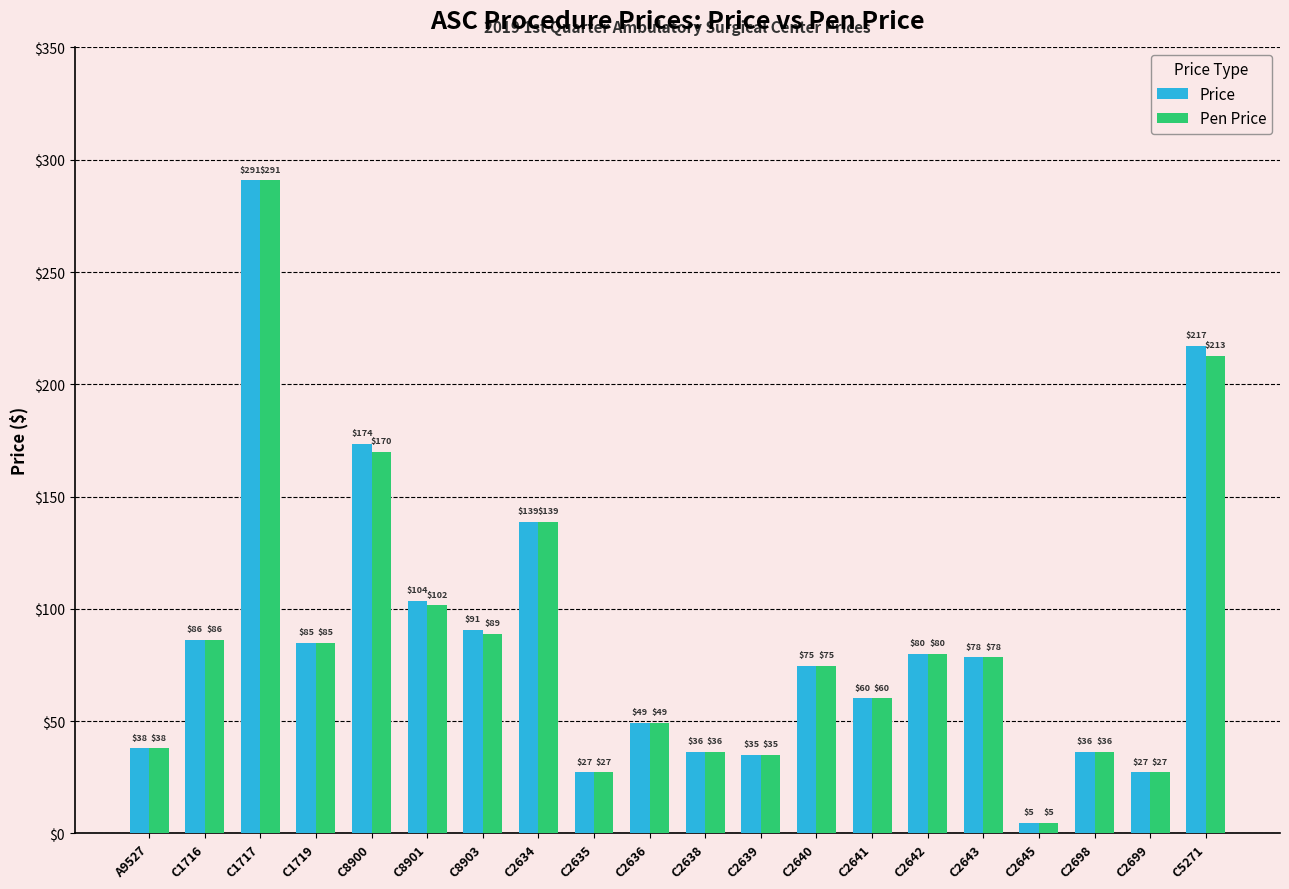

Rank the series by their average value, from lowest to highest.

Pen Price, Price